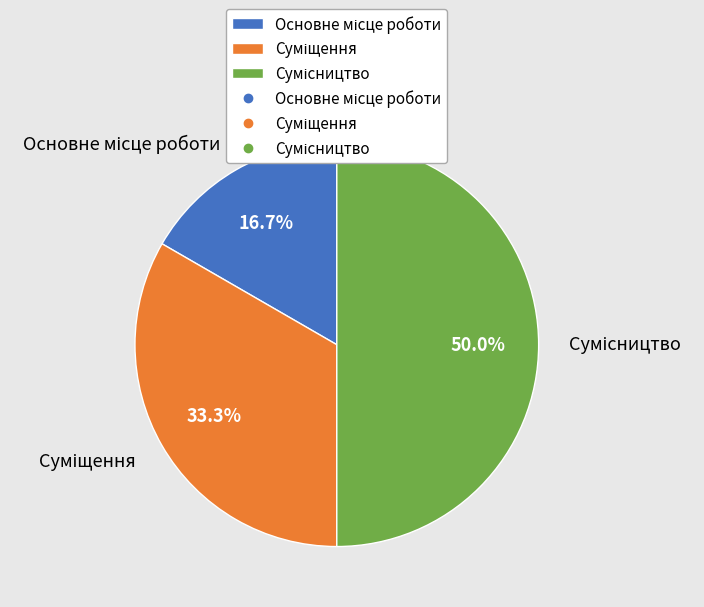

Rank the categories by value from highest to lowest.

Сумісництво, Суміщення, Основне місце роботи